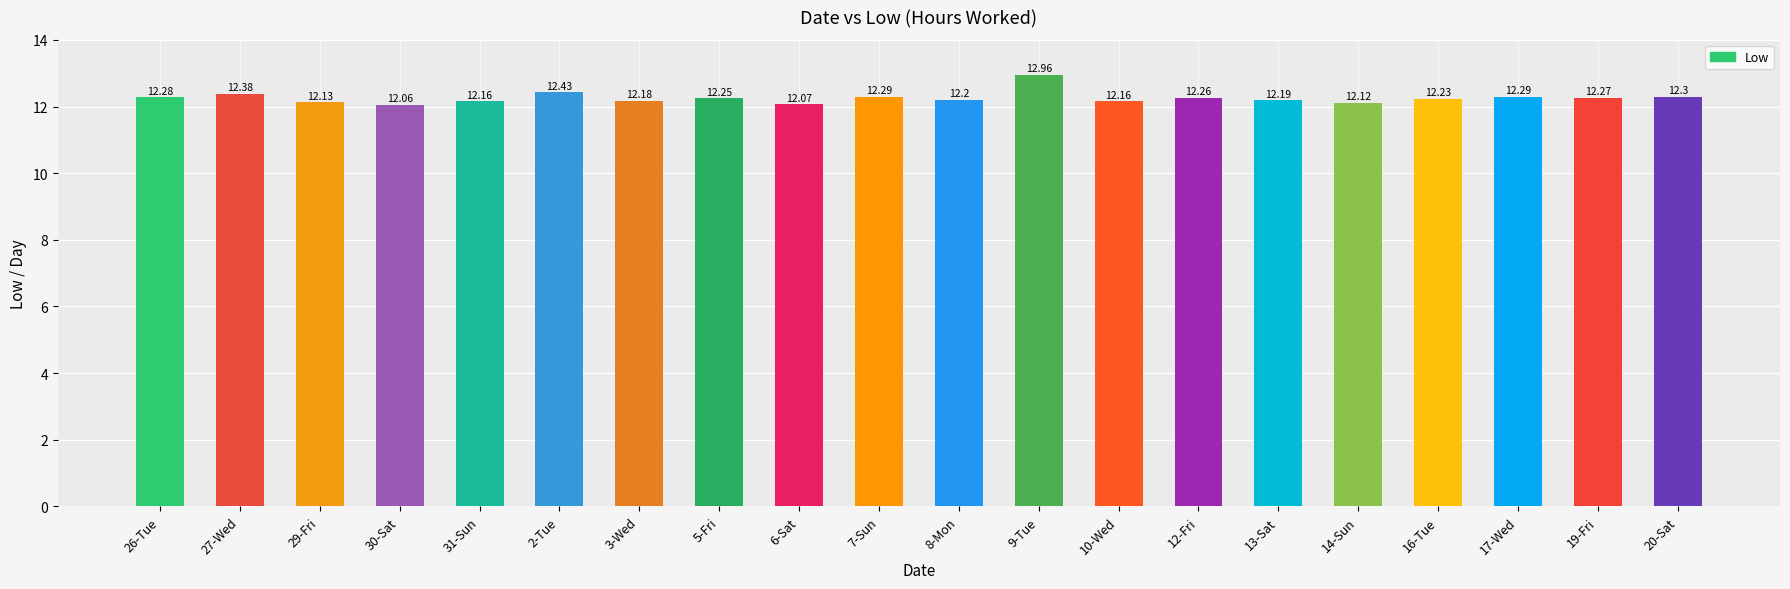

Which has a higher value, 30-Sat or 17-Wed?

17-Wed